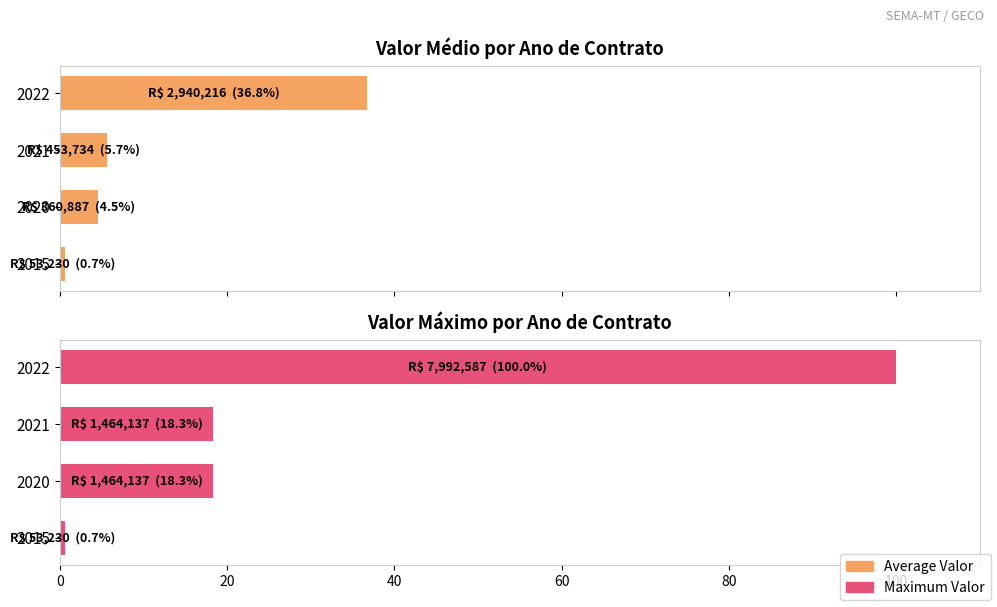

What is the approximate value of Maximum Valor at 60?

100.0